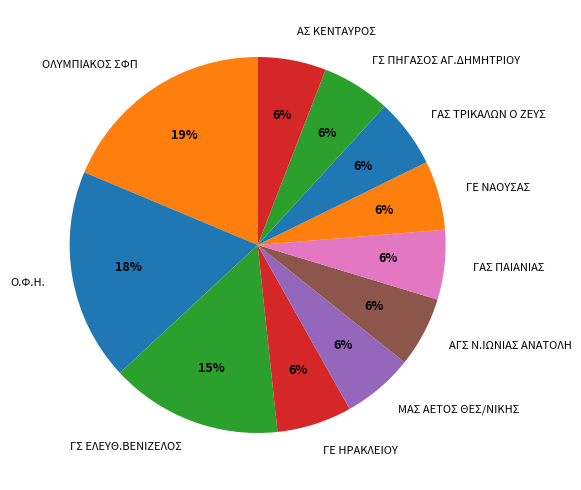

Do ΓΑΣ ΠΑΙΑΝΙΑΣ and ΜΑΣ ΑΕΤΟΣ ΘΕΣ/ΝΙΚΗΣ together represent more than half of the pie?

No